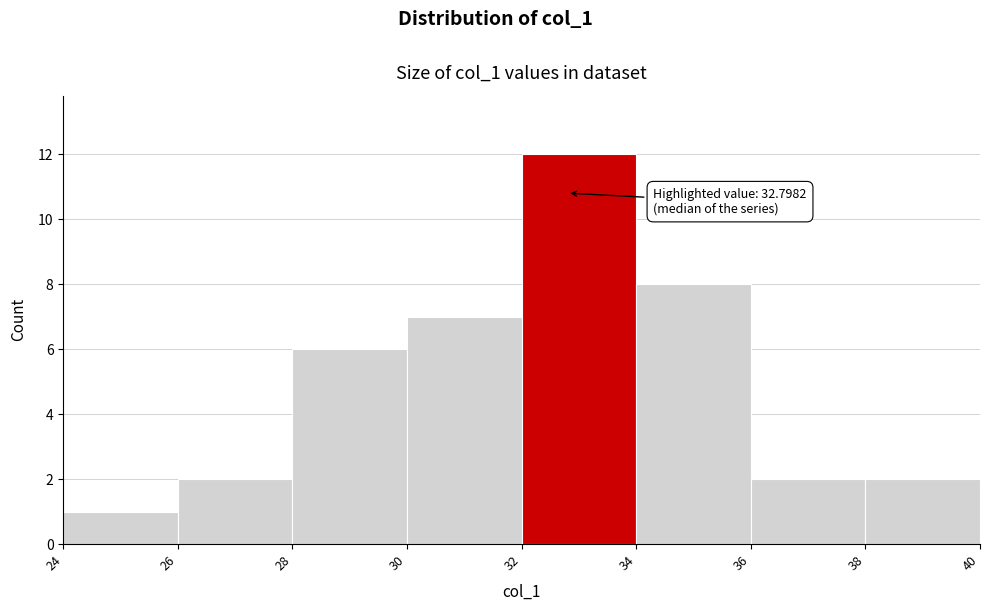

Which range on the x-axis has the tallest bar?

32 to 34